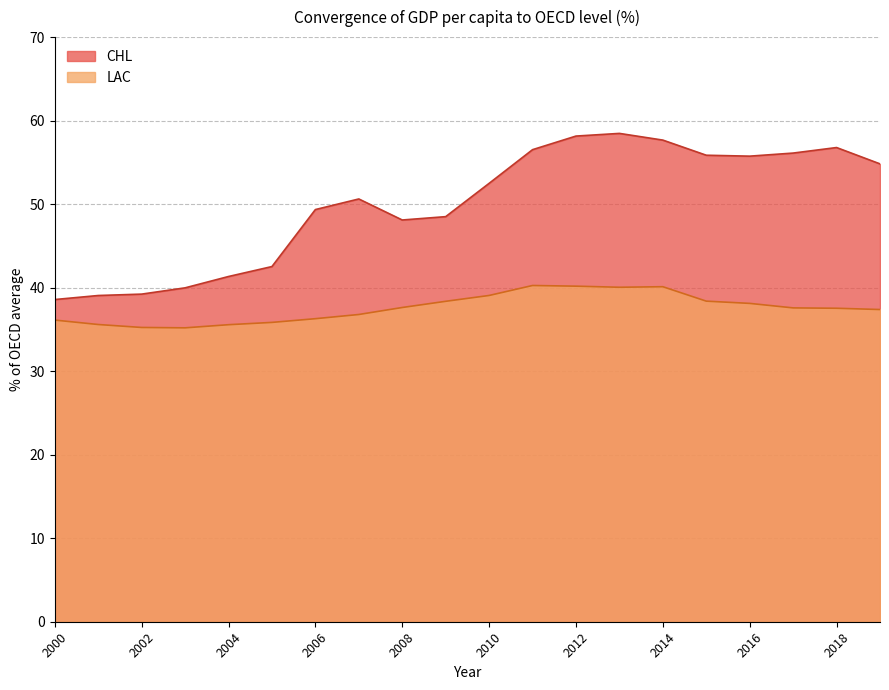

What is the total value across all series at 2003?

75.2